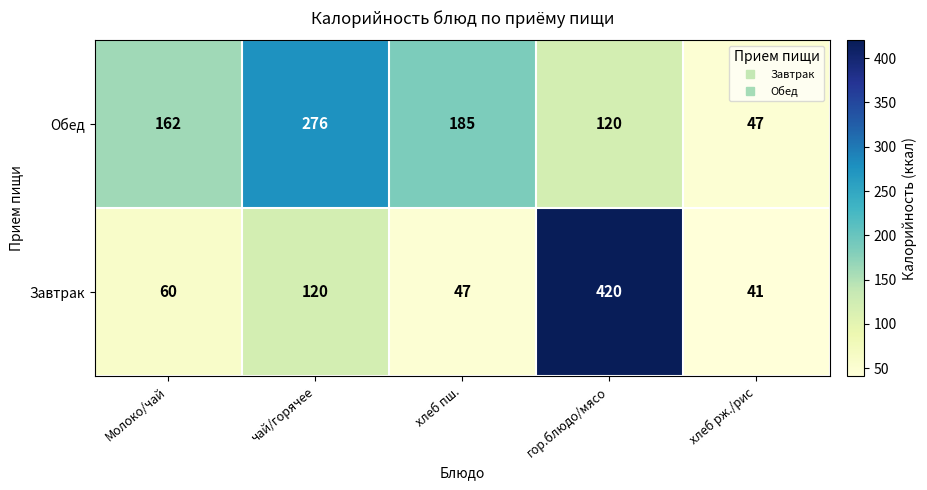

What is the total value across all series at Молоко/чай?

222